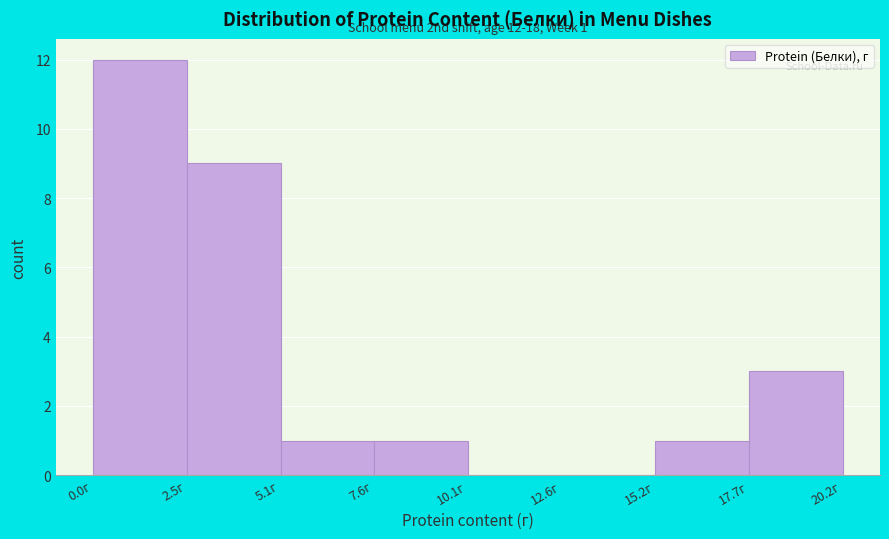

Which range on the x-axis has the tallest bar?

0.0 to 2.5